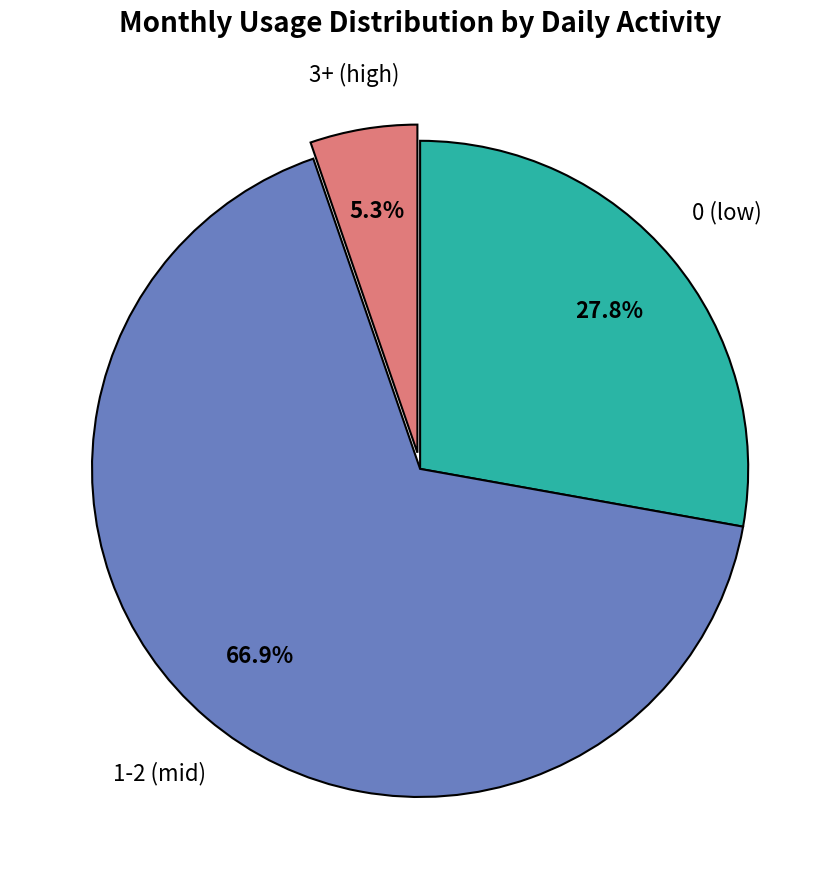

Does any single category account for the majority?

Yes